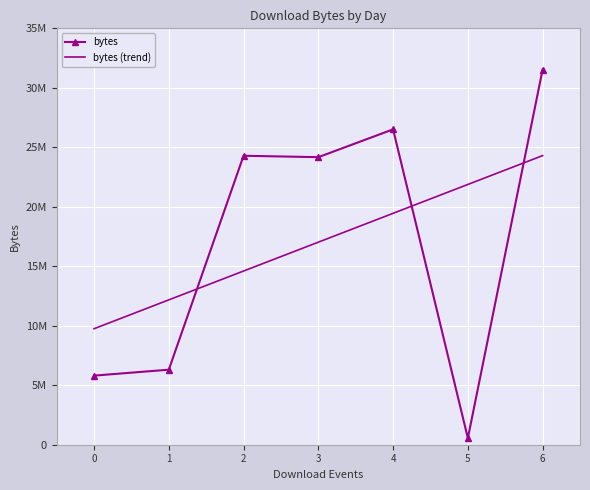

What is the difference between the maximum and minimum values in the bytes (trend) series?

14552095.1